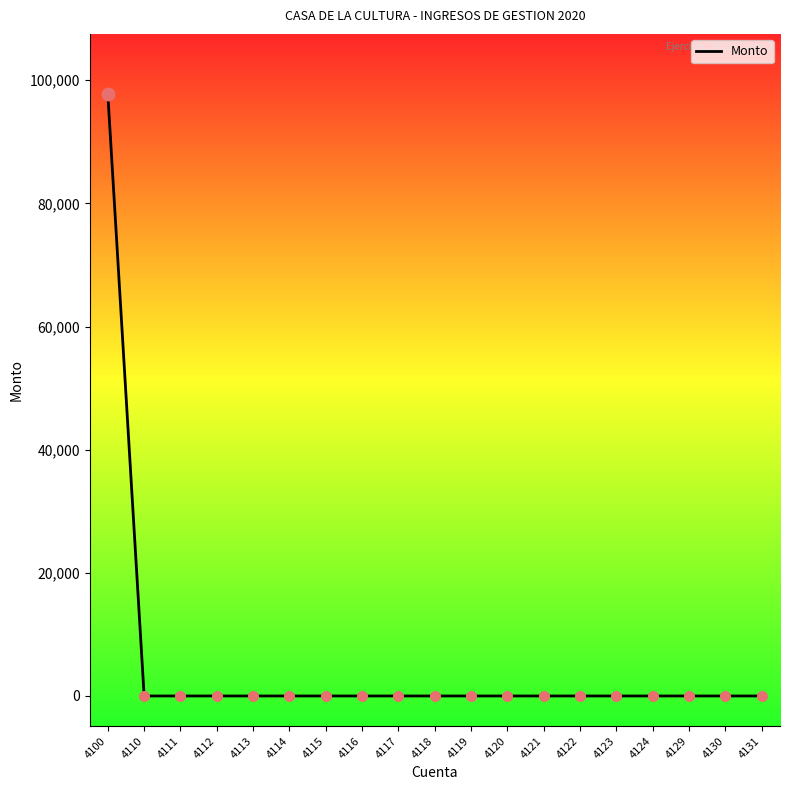

Which label corresponds to the largest value in the chart?

4100